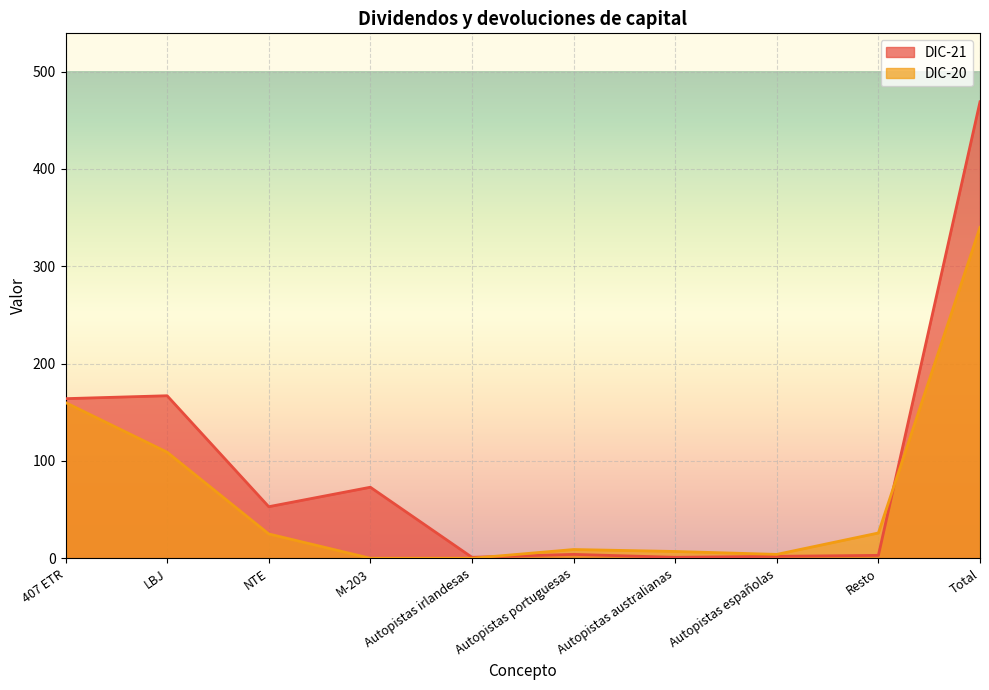

Which category has the lowest value in the DIC-20 series?

M-203